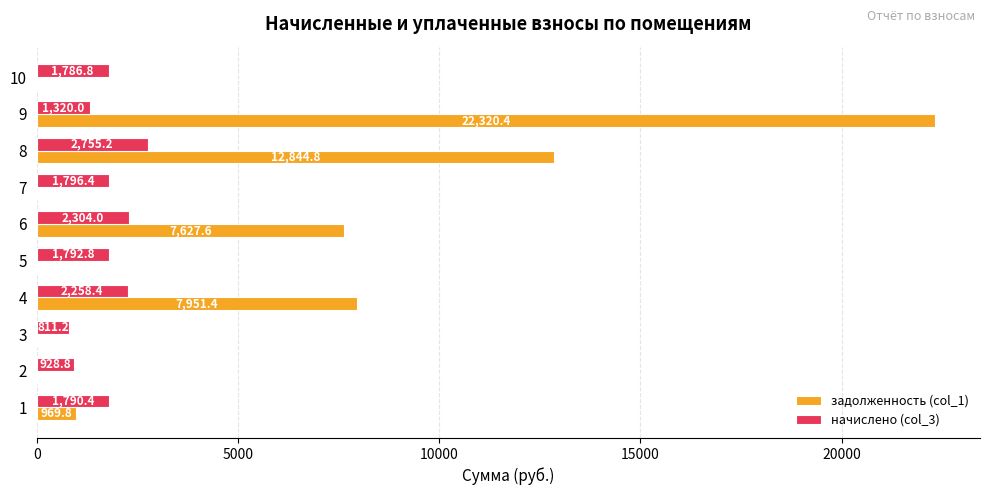

At which category is the sum across all series the highest?

9